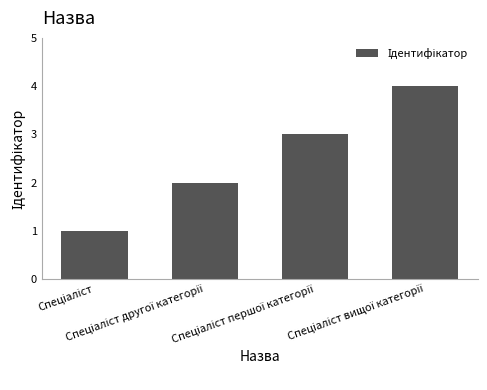

What is the difference between the maximum and minimum values?

3